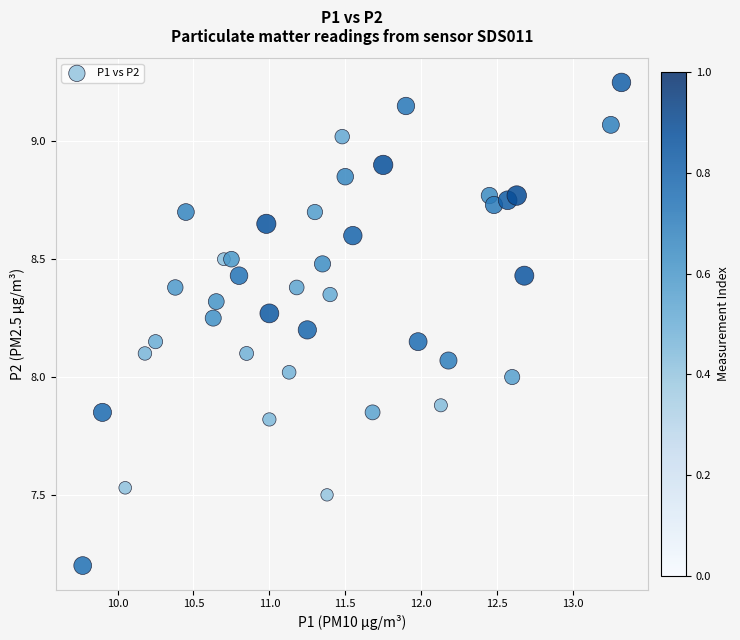

What is the range of X values (max minus min)?

3.6